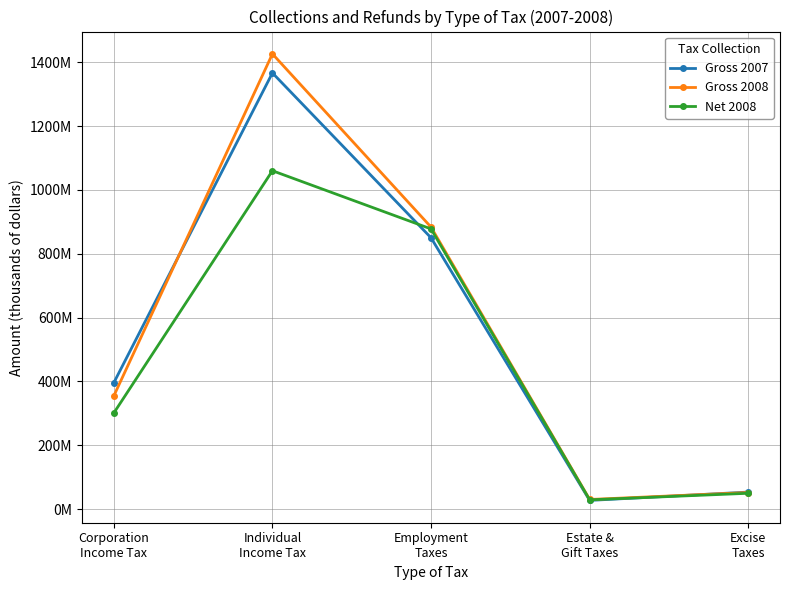

True or false: Gross 2008 has more than 1 interior local peaks.

False